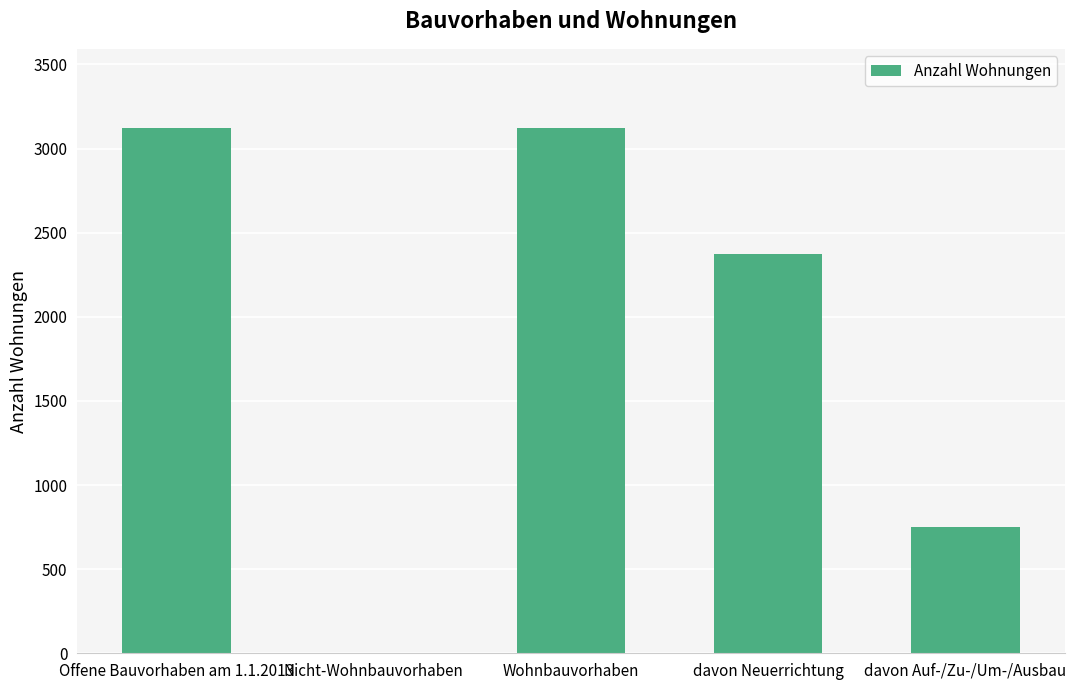

True or false: the data shows 1315 at davon Auf-/Zu-/Um-/Ausbau.

False